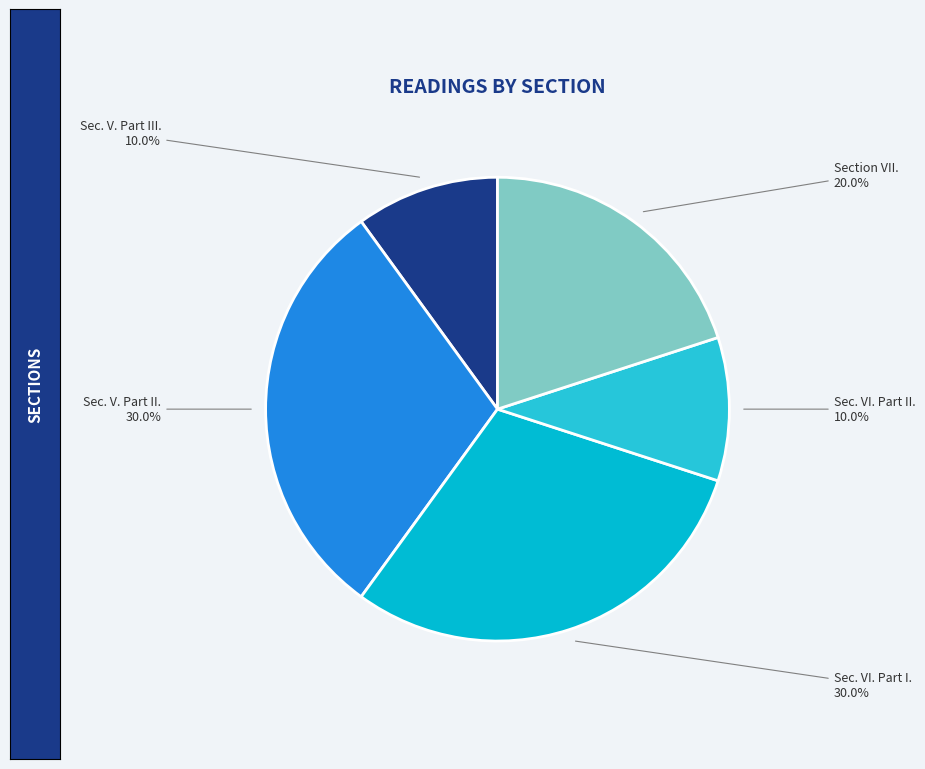

How many segments does this pie chart have?

5